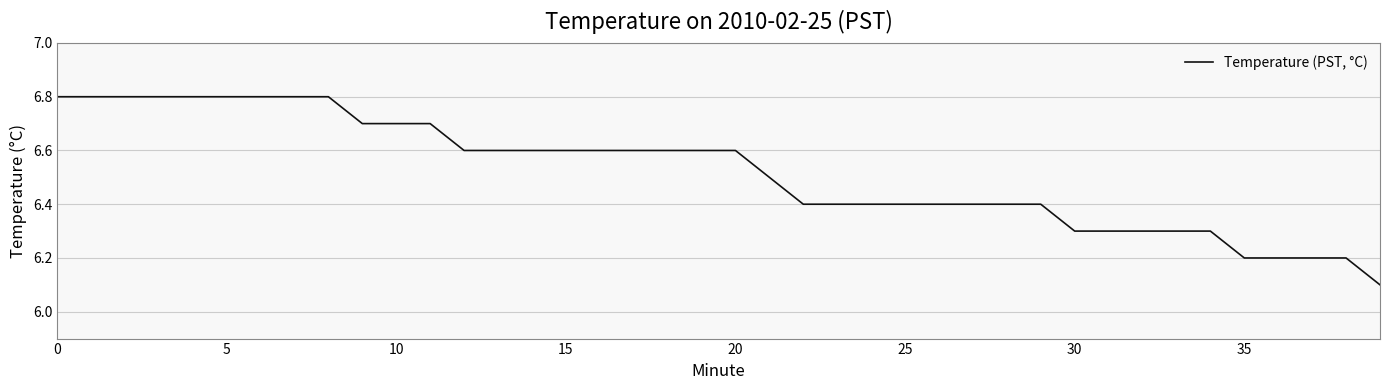

What is the smallest value displayed?

6.1